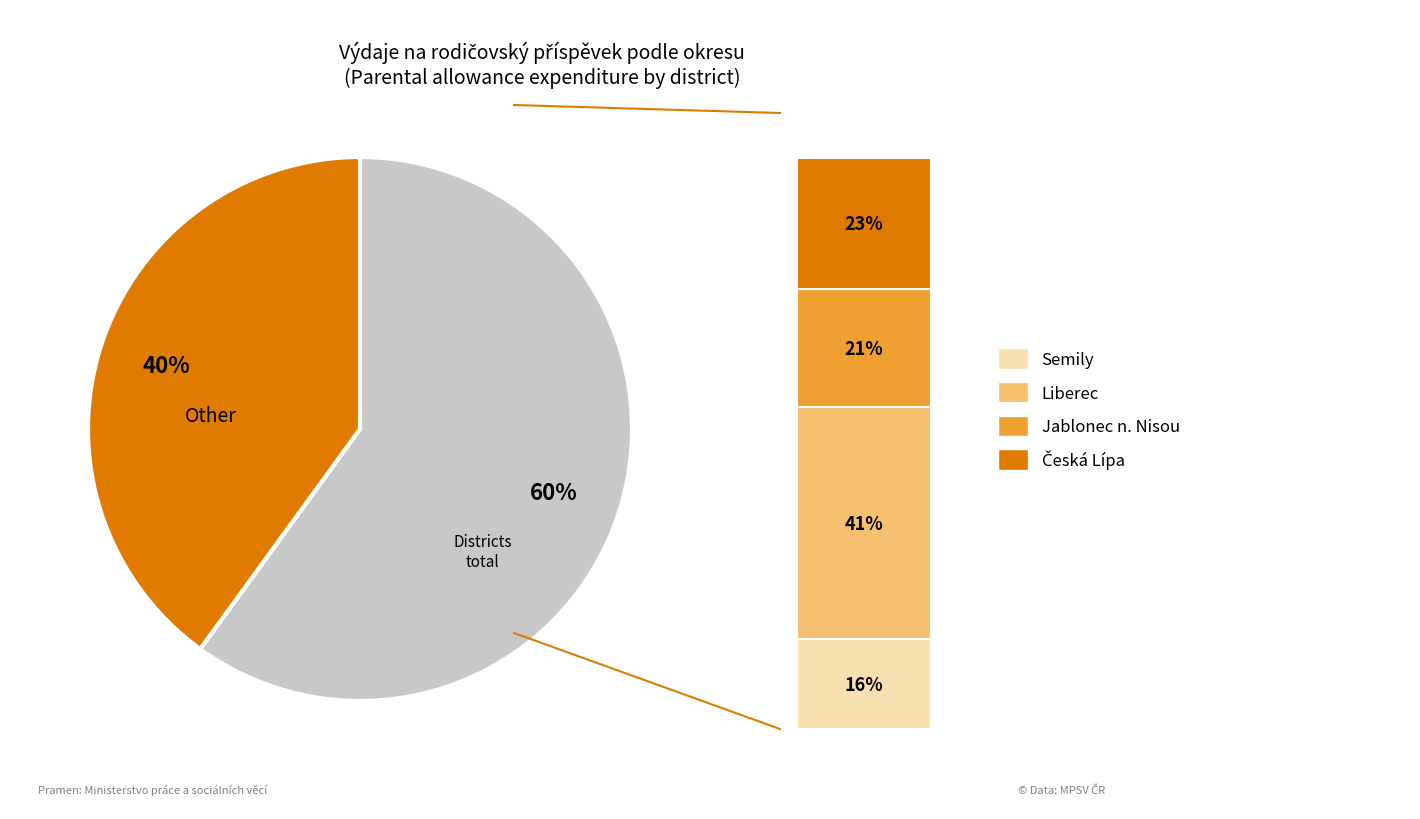

Between Semily and Liberec, which is larger?

Liberec